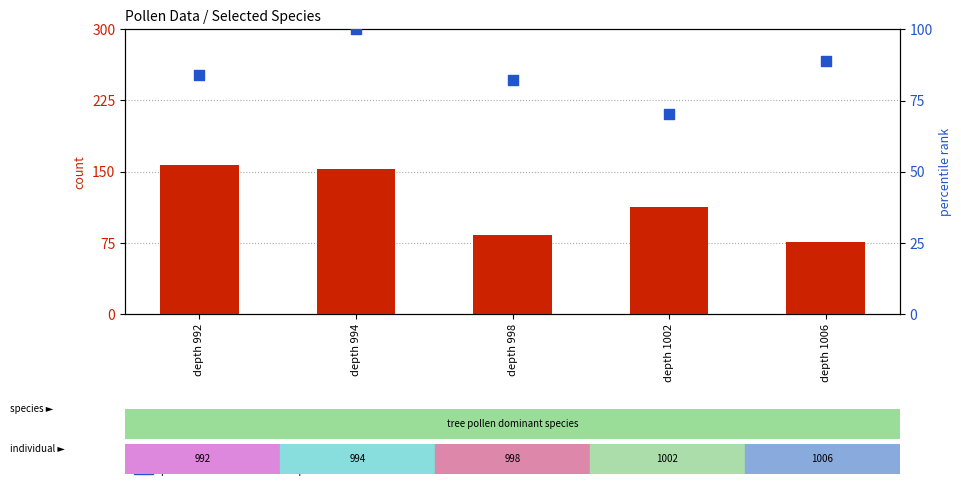

Which series reaches the maximum Y coordinate?

count